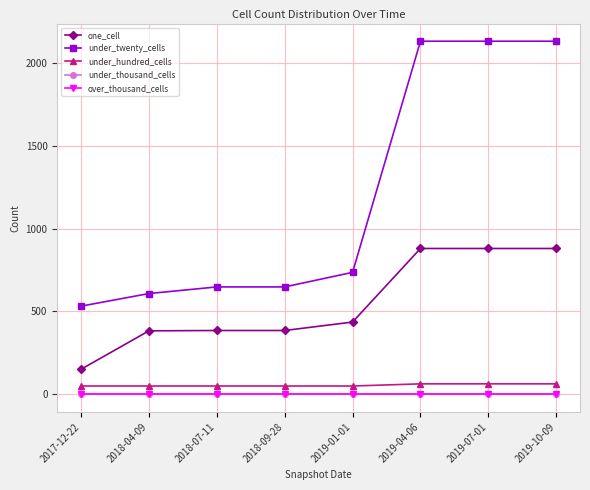

Is this an area chart (filled region under the line)?

No